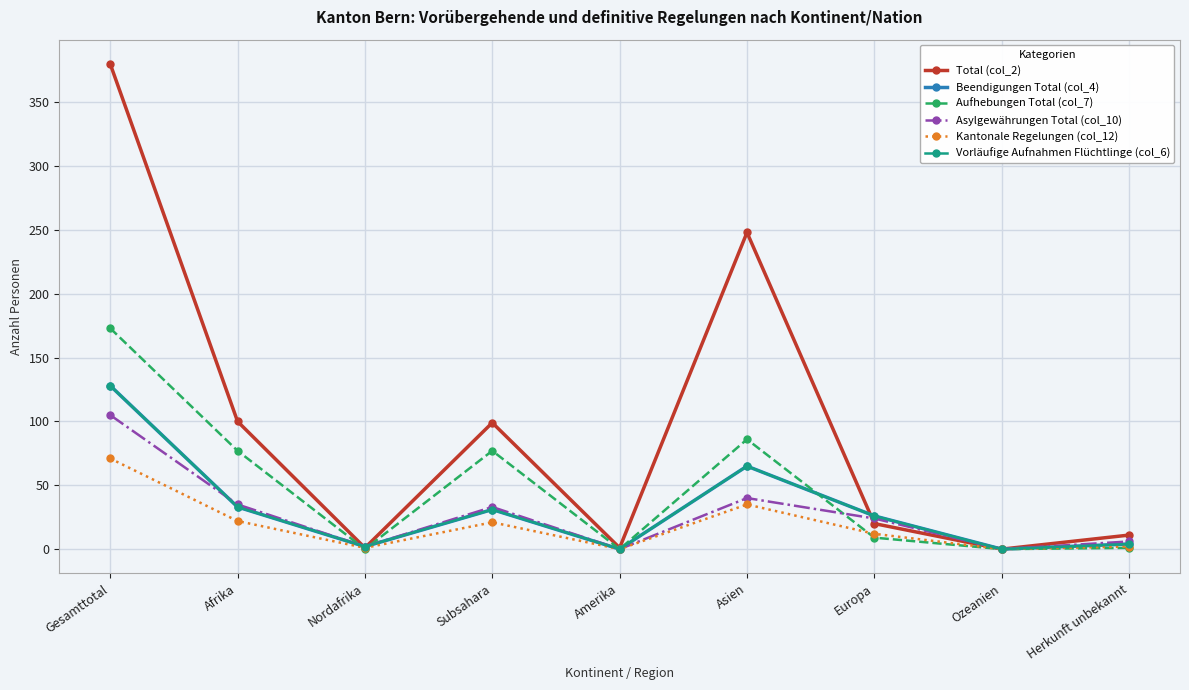

Does the chart have visible grid lines?

Yes